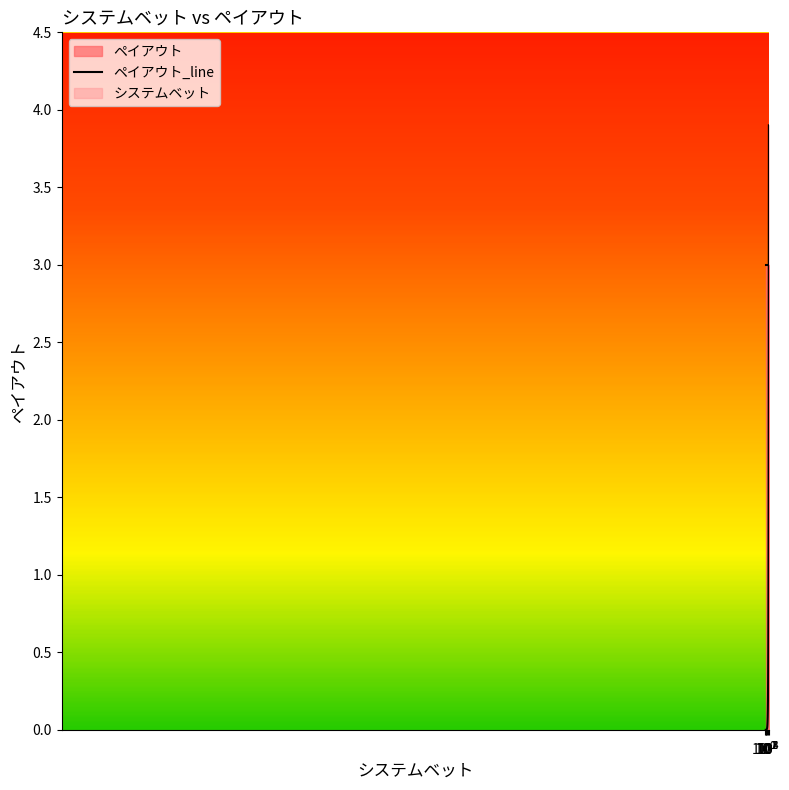

Reading left to right, what are all the values shown in this chart?

1=0.0	2=0.0	3=0.0	5=0.0	8=0.0	13=0.0	21=0.0	34=0.0	55=0.0	89=0.0	144=0.0	233=0.0	377=0.1	610=0.1	987=0.1	1597=0.2	2584=0.4	4181=0.6	6765=0.9	10946=1.5	17711=2.4	28657=3.9